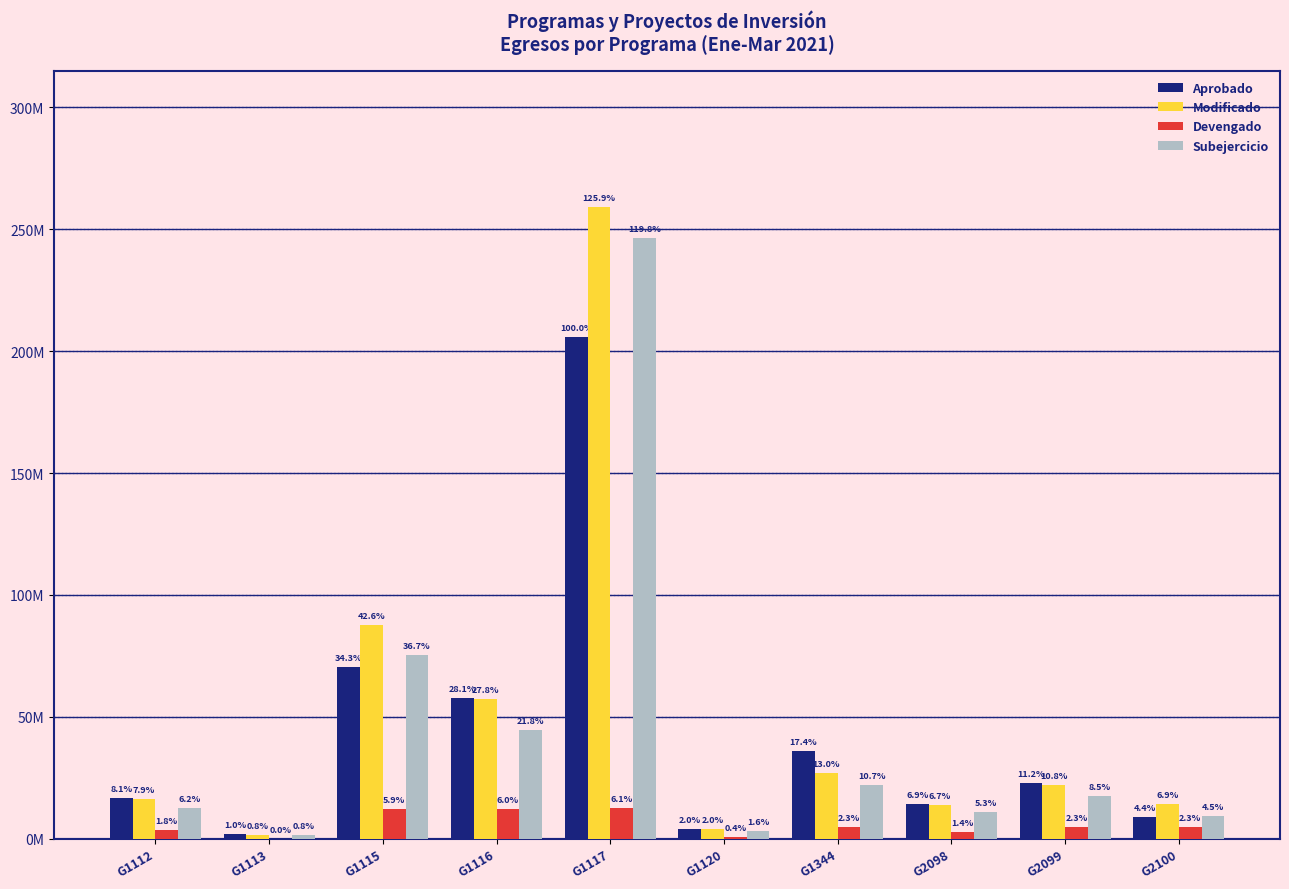

What are all the series names shown in the legend?

Aprobado, Modificado, Devengado, Subejercicio